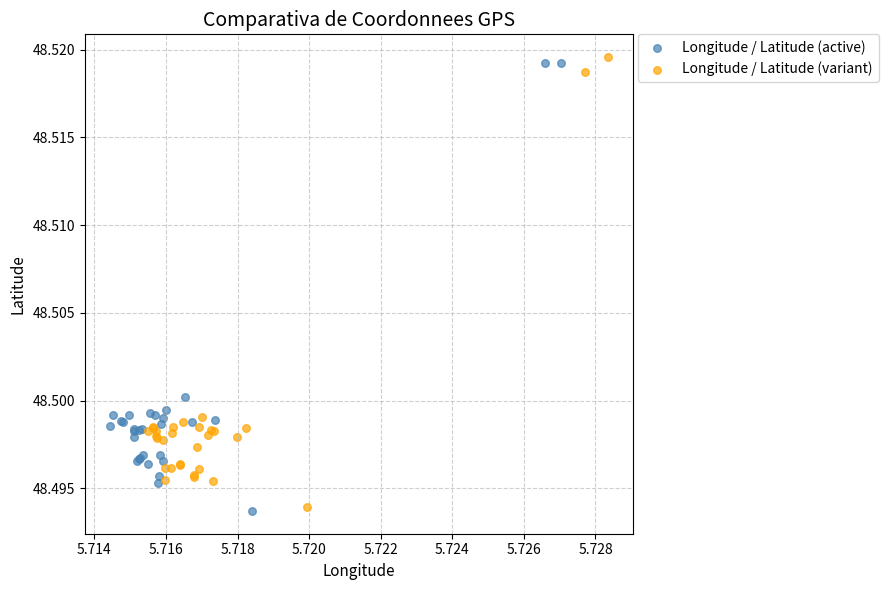

What are all the series names shown in the legend?

Longitude / Latitude (active), Longitude / Latitude (variant)